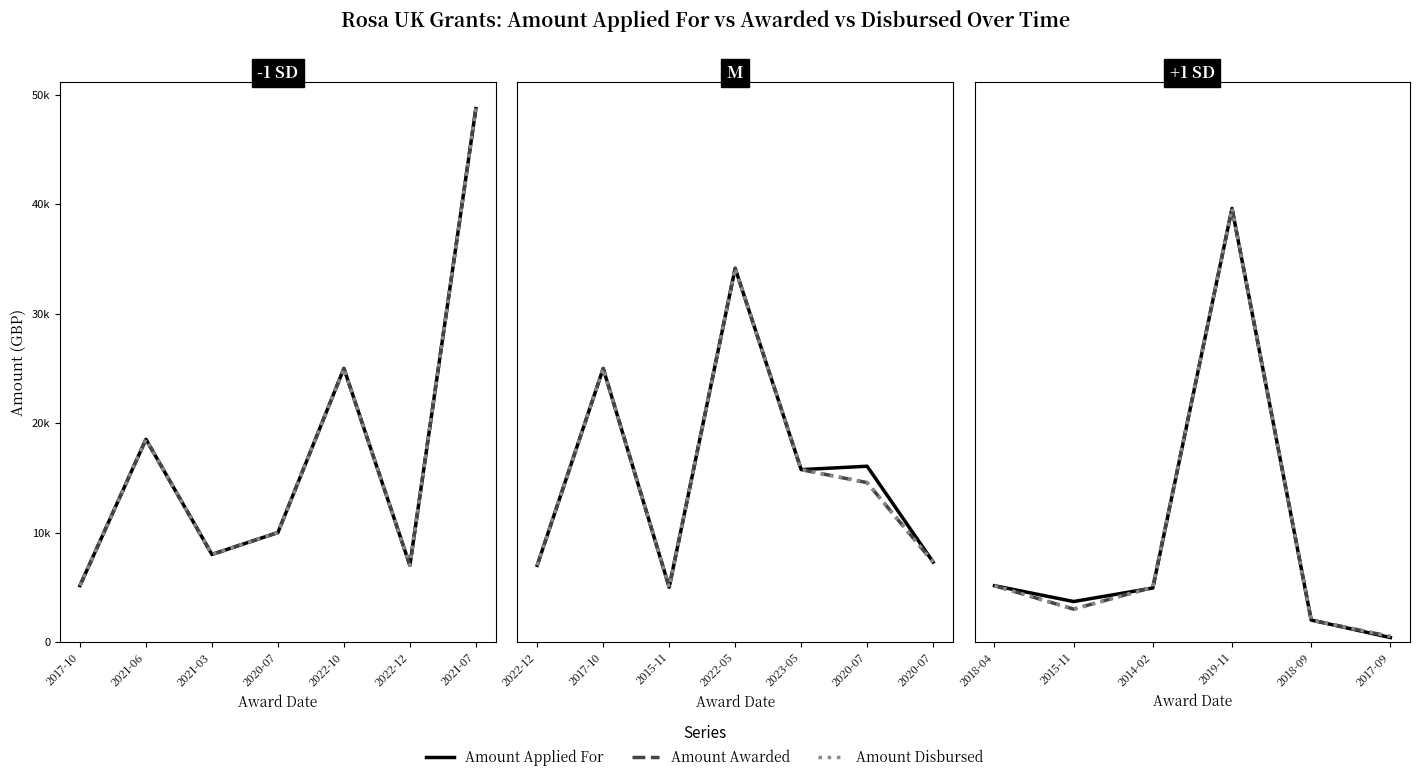

What is the difference between the second highest and minimum values in the Amount Applied For series?

4742